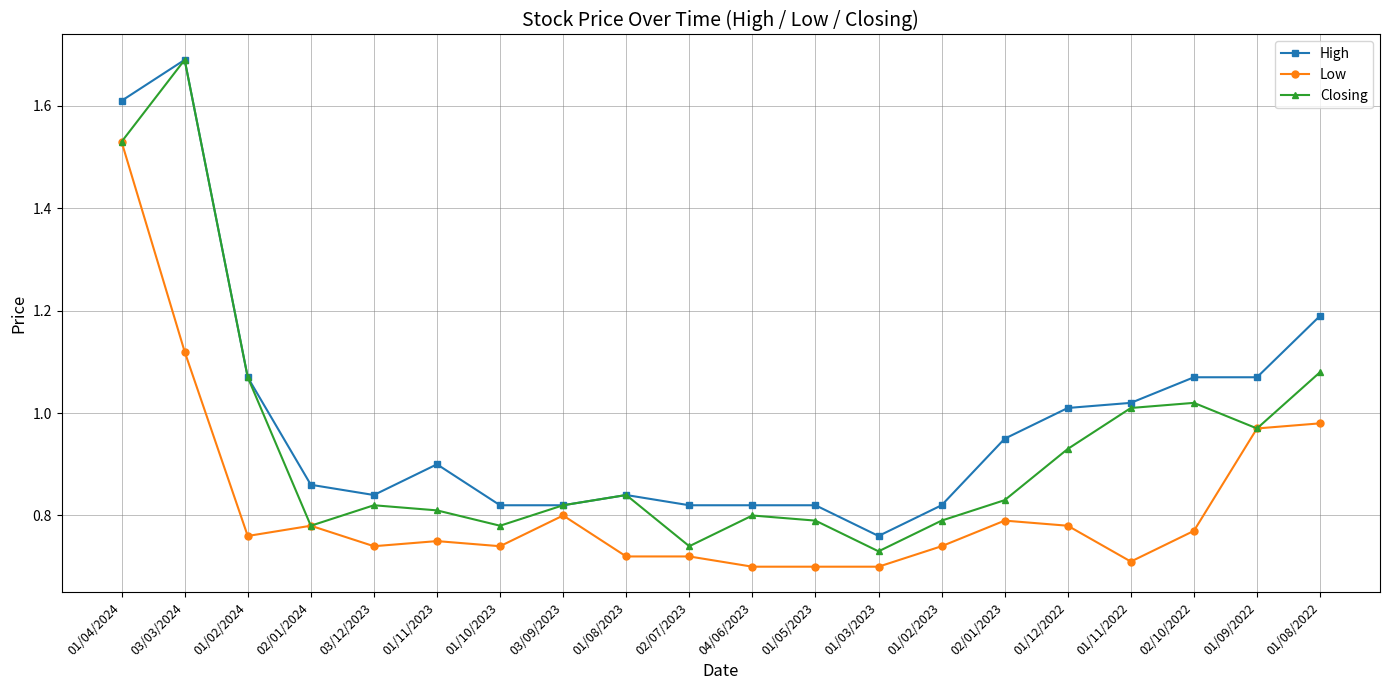

What is the greatest value displayed?

1.7